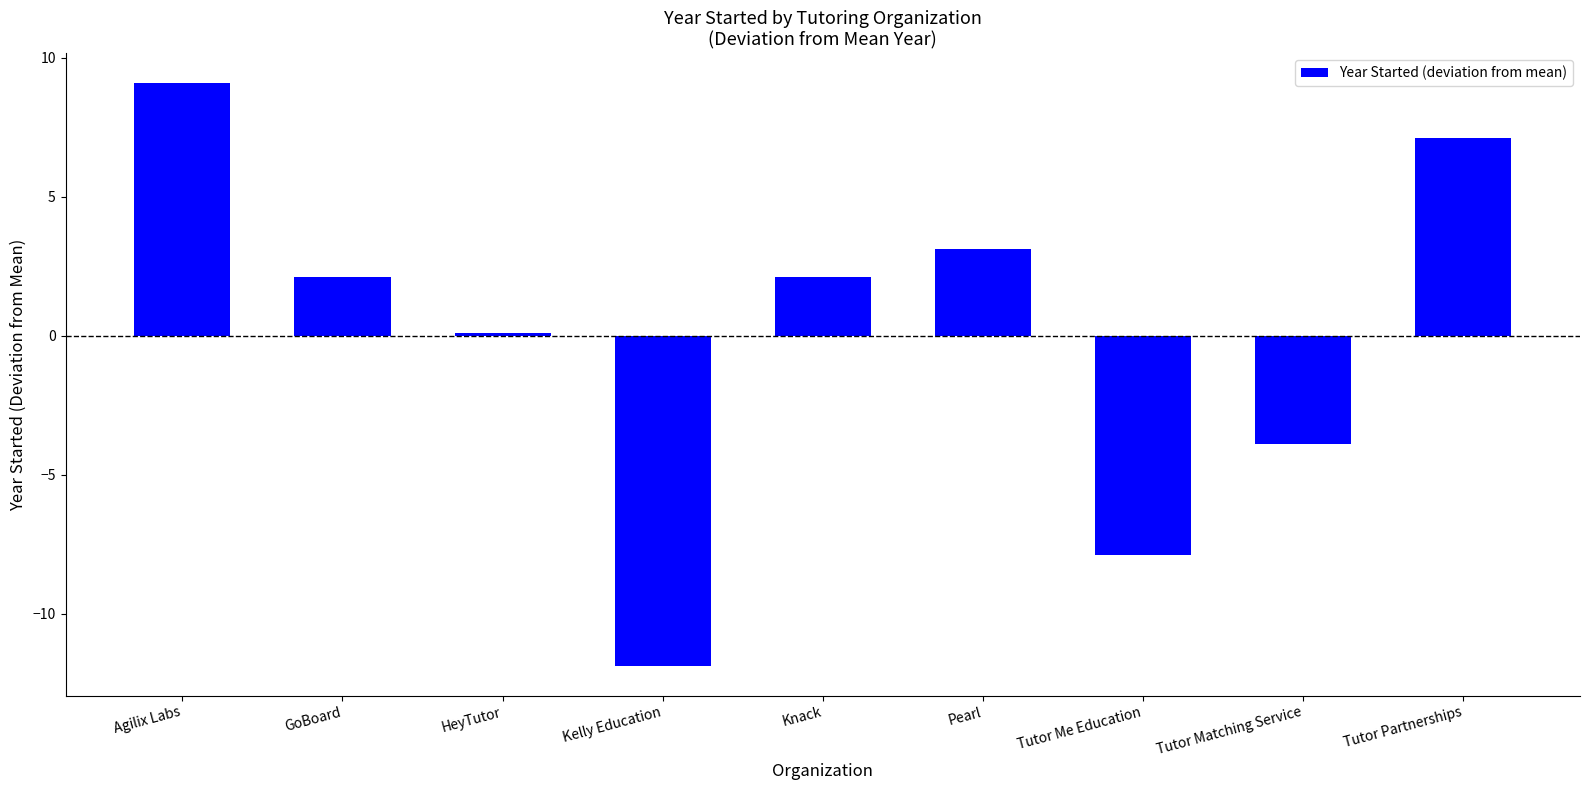

How many positive values are there?

6